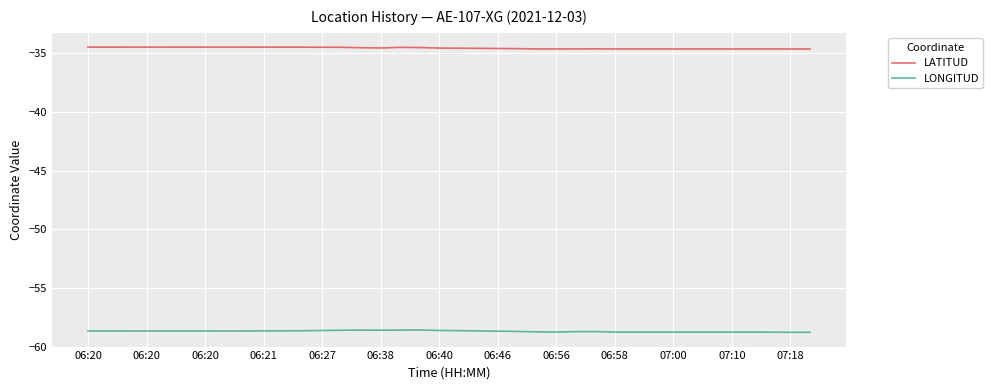

List the series in order of their peak value, highest first.

LATITUD, LONGITUD